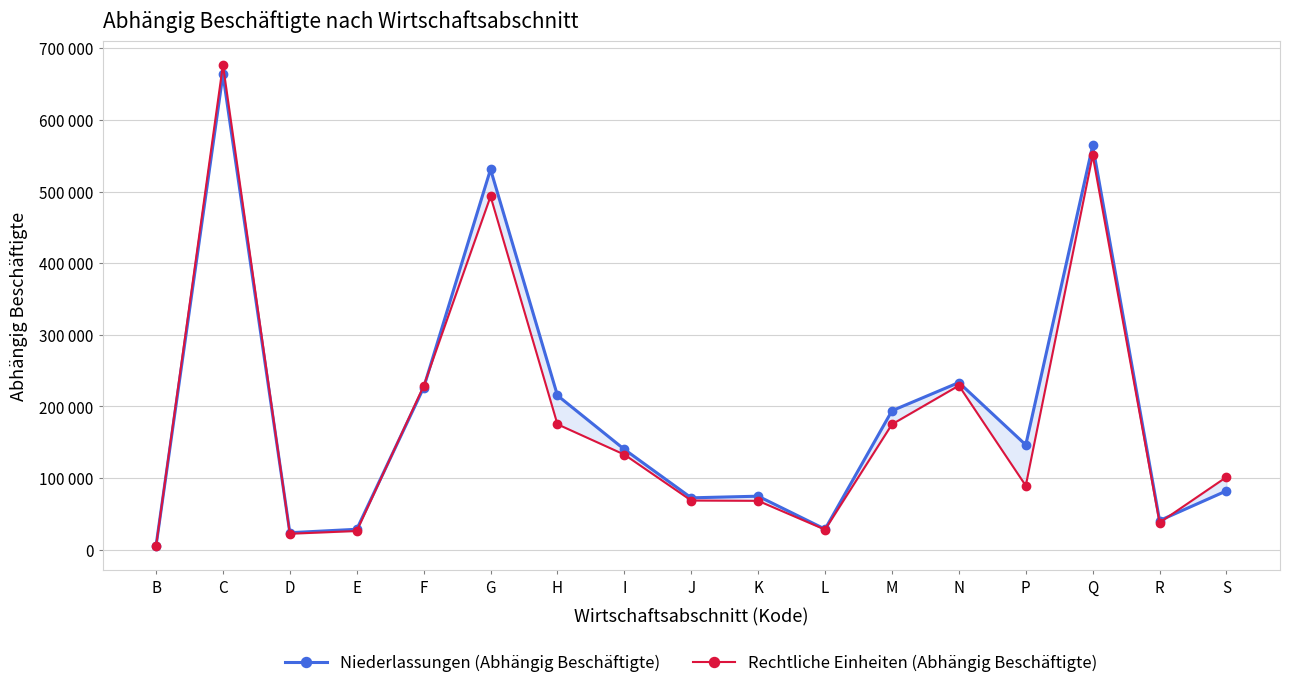

How many data points in Niederlassungen (Abhängig Beschäftigte) are less than 140112?

8